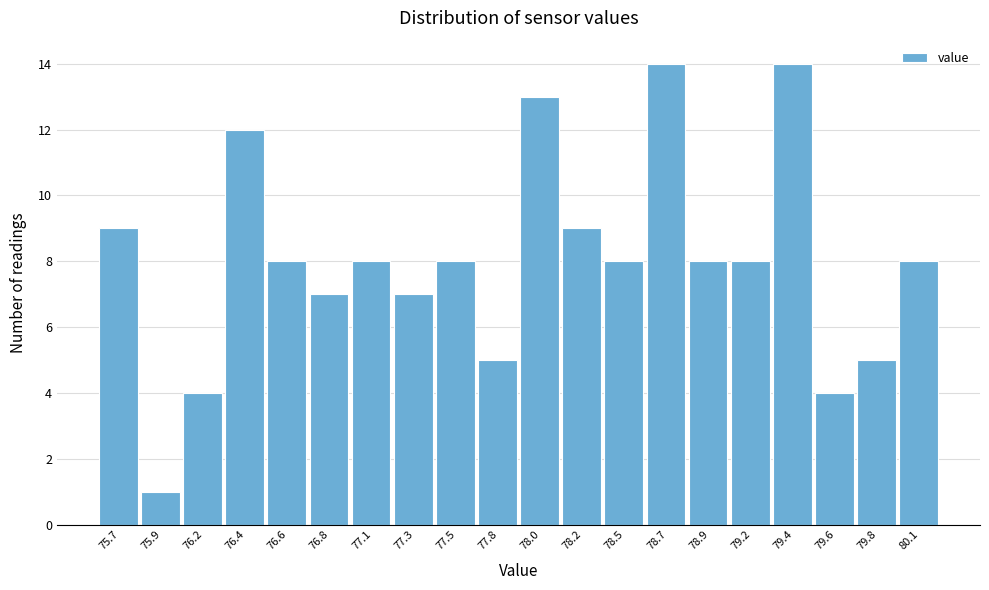

Reading left to right, what are all the values shown in this chart?

9	1	4	12	8	7	8	7	8	5	13	9	8	14	8	8	14	4	5	8